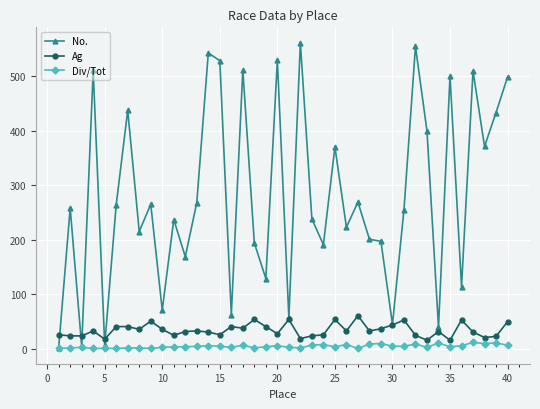

Count the number of categories in the chart.

40